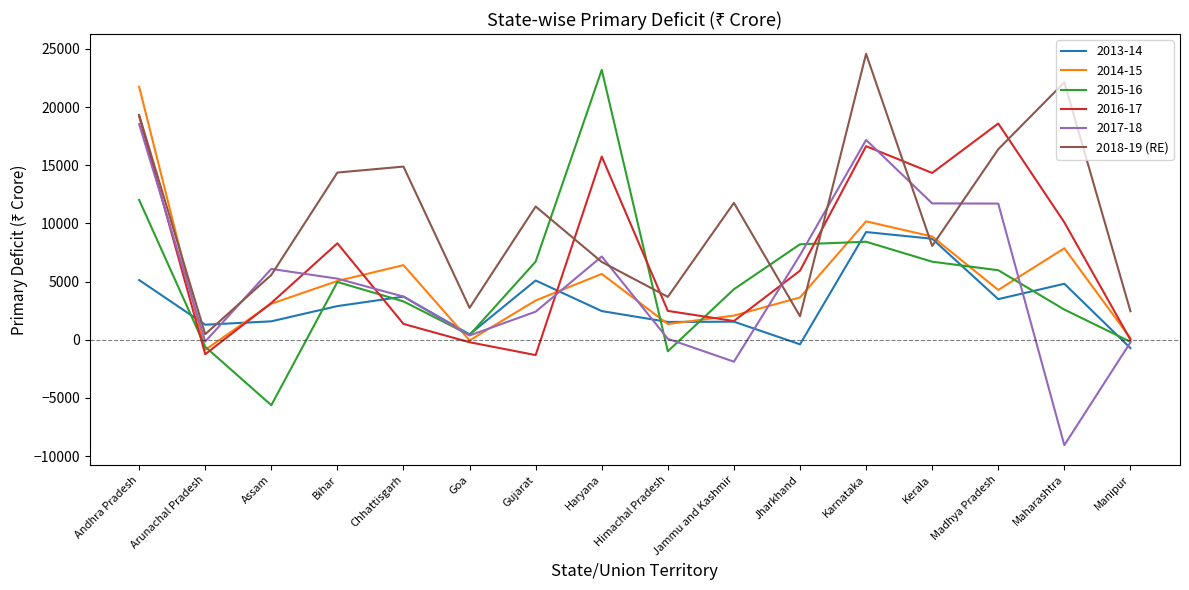

True or false: 2014-15 has a value of 10173 at Karnataka.

True